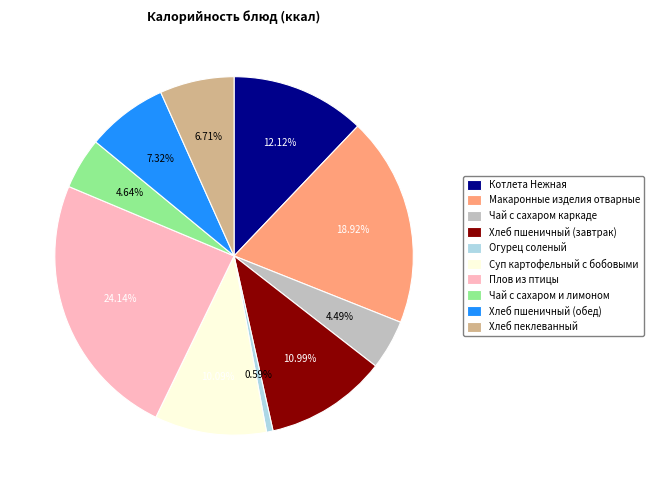

To the nearest percent, what portion does Хлеб пшеничный (завтрак) represent?

11%